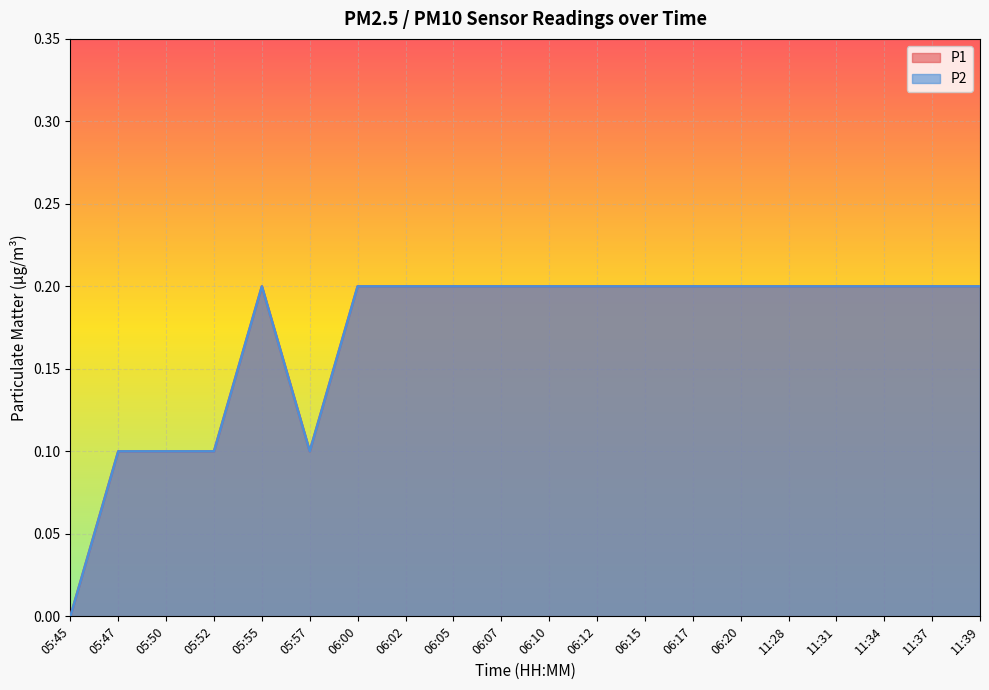

Which series has the largest total across all categories?

P1